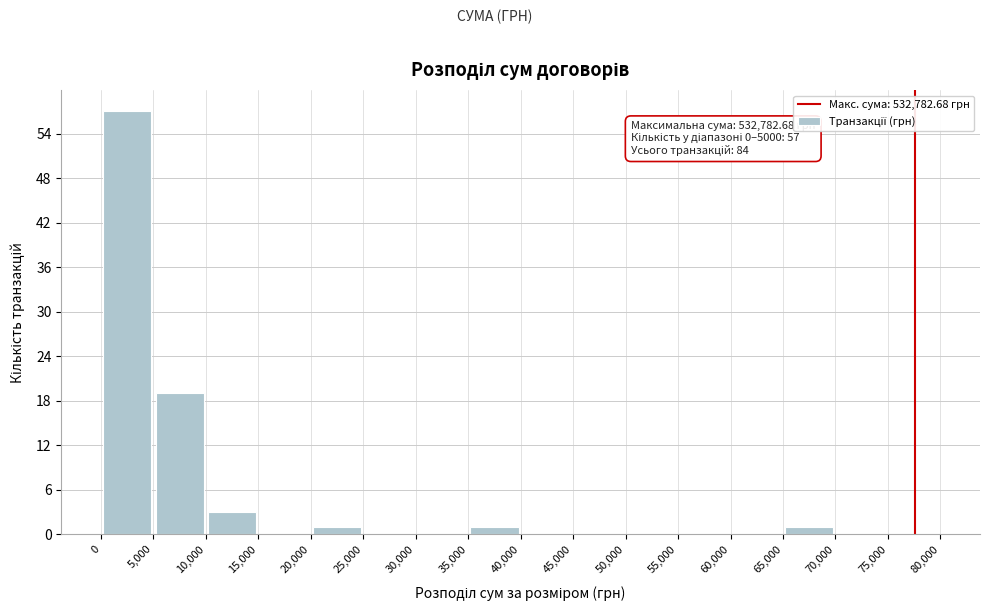

Over which range of the x-axis is the bar tallest?

0 to 5,000